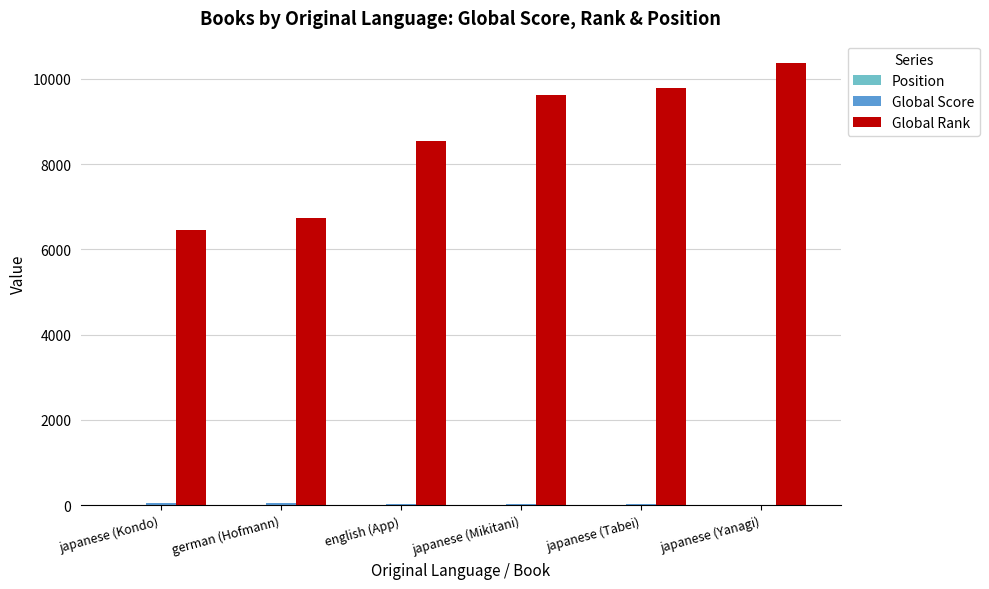

What is the maximum value shown in the chart?

10374